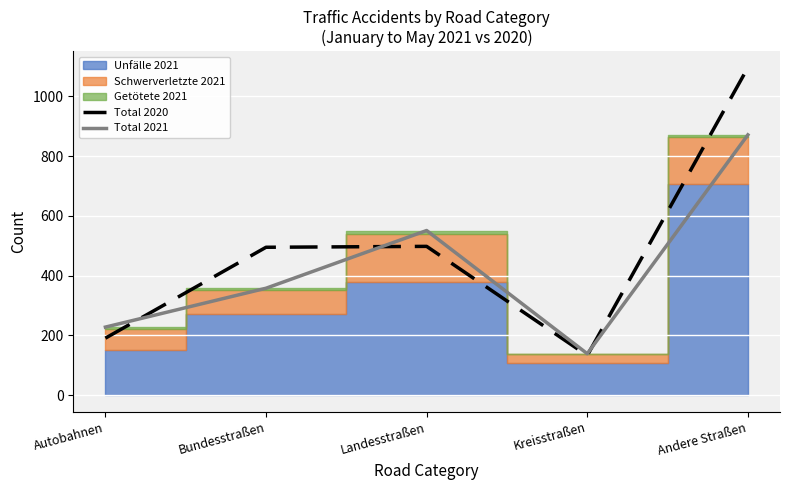

Where is Total 2021 nearest to the value 505?

Landesstraßen